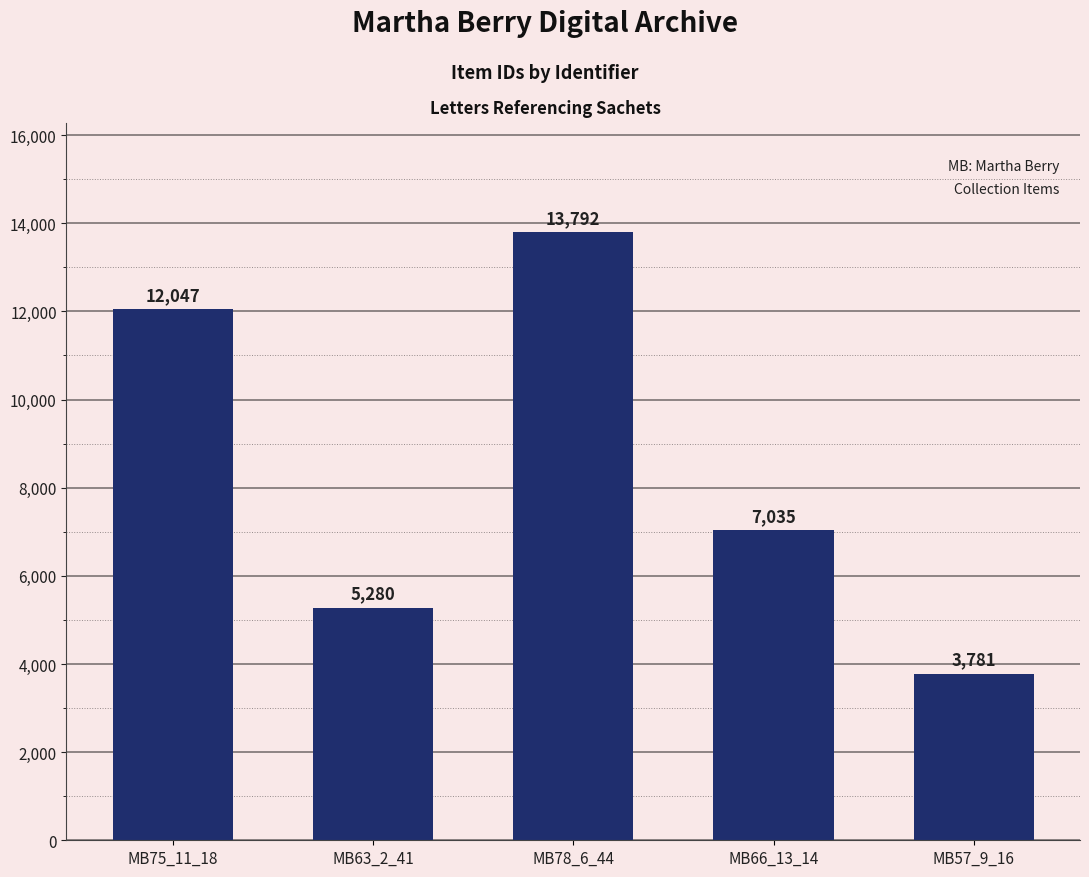

Is it true that the value at MB78_6_44 is 13792?

True